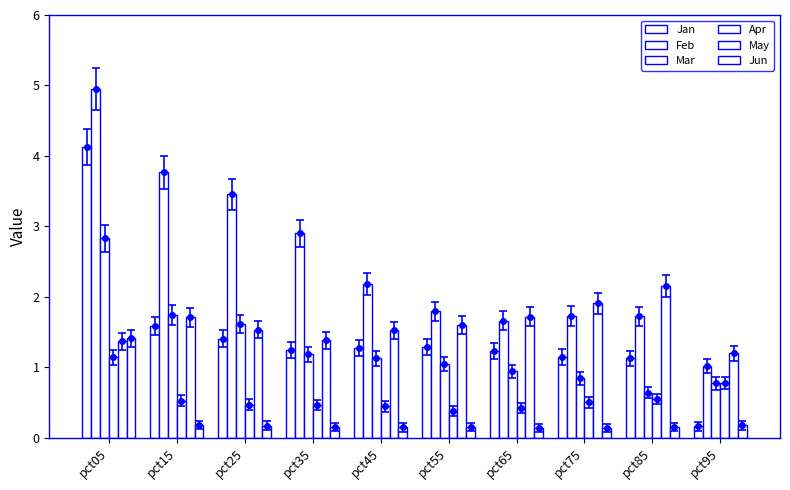

What is the average value of the Jan series?

1.5